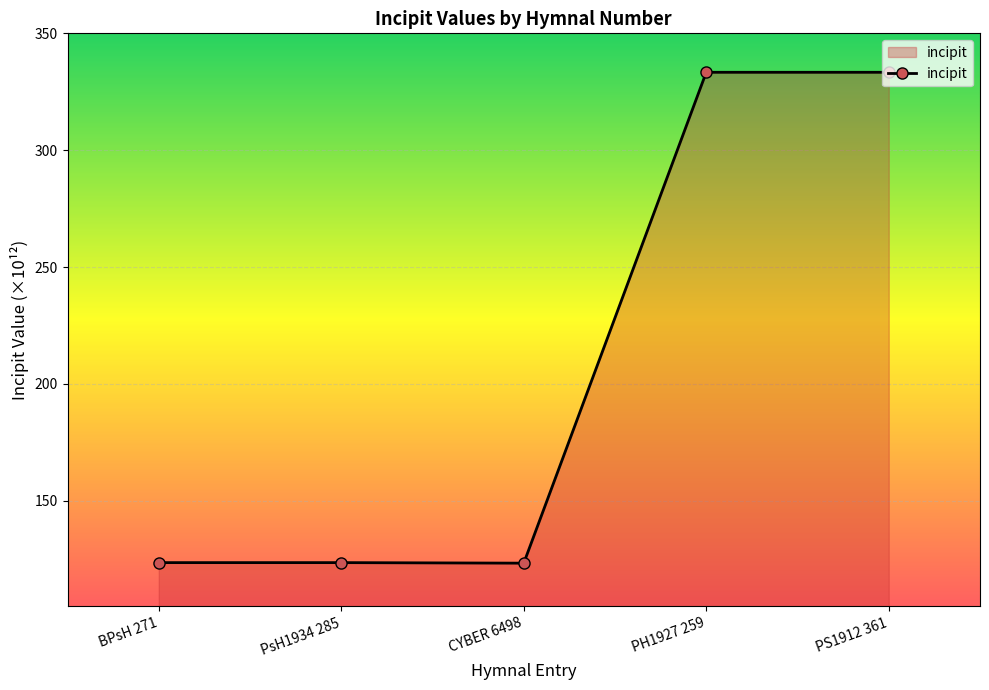

What is the change in value from BPsH 271 to CYBER 6498?

-0.2